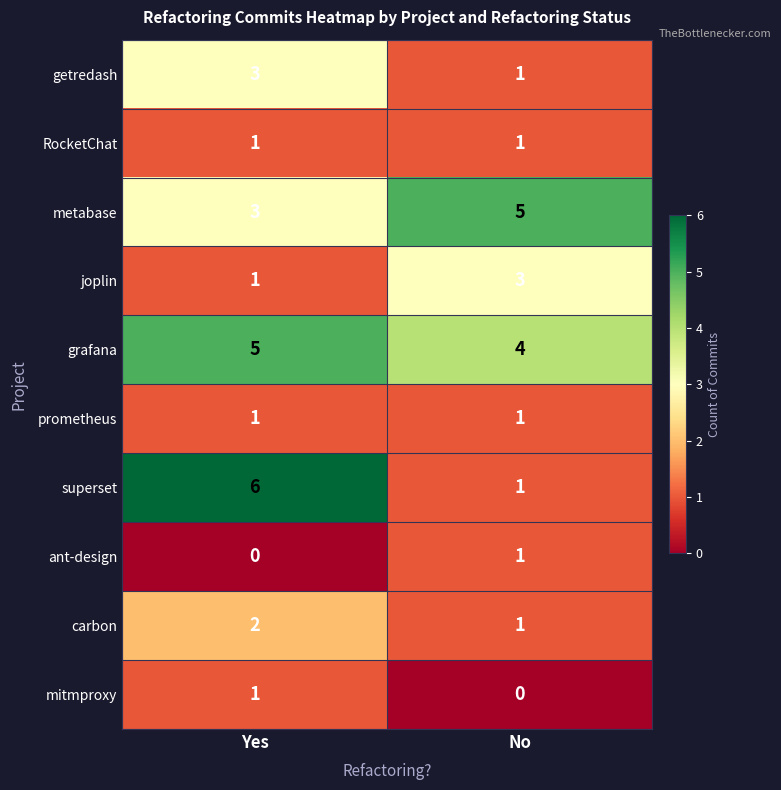

At which category is the sum across all series the highest?

Yes